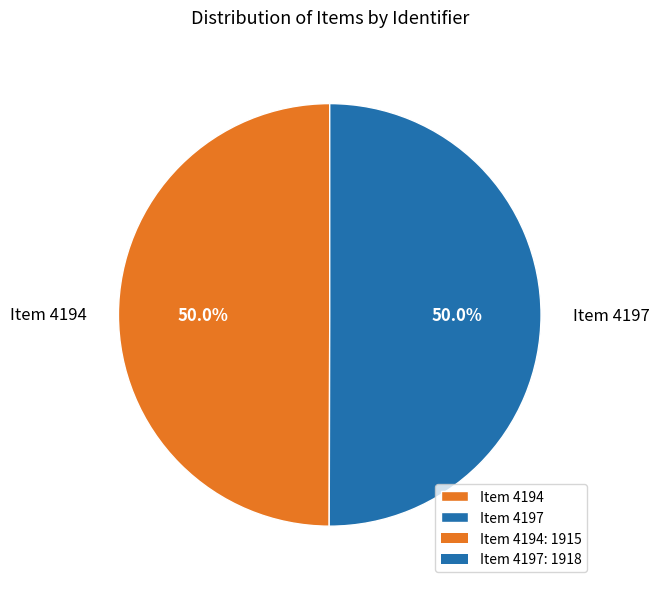

Approximately how many times larger is the value at Item 4197 compared to Item 4194?

1.0